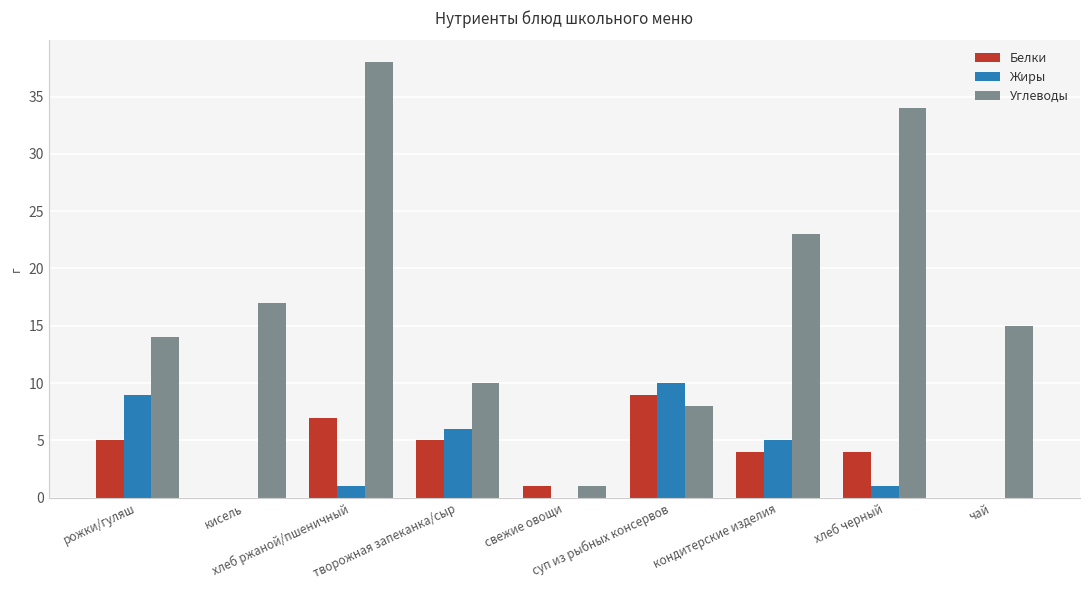

Are the bars grouped side by side (vs. stacked)?

Yes